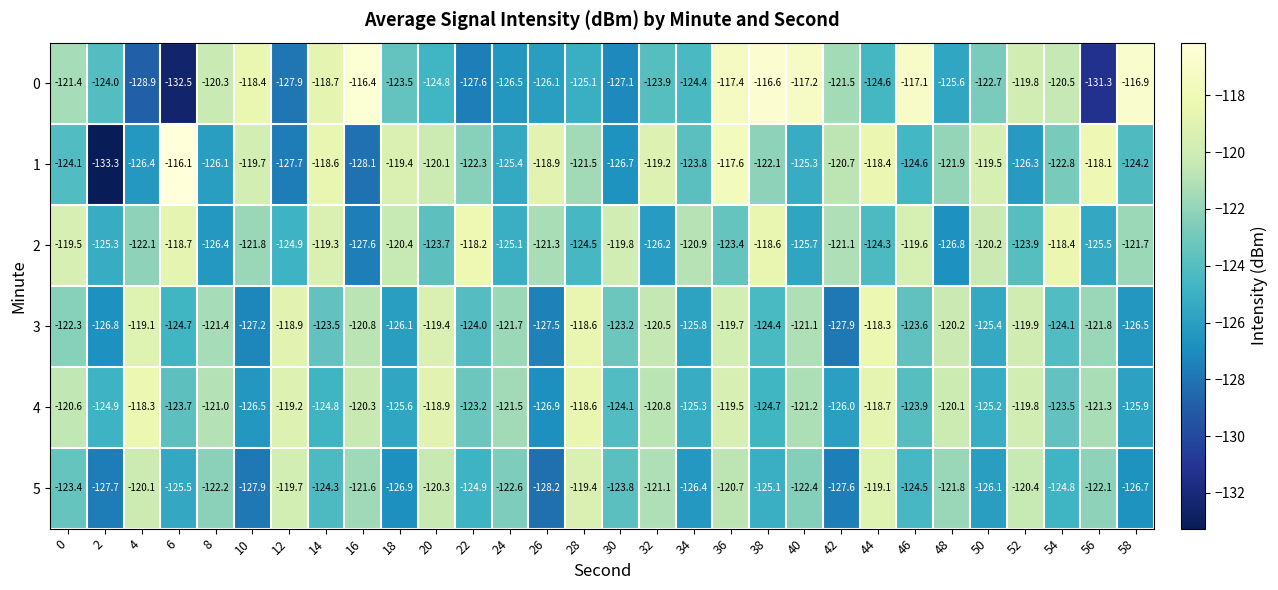

Where does the 5 series first go above -123?

4